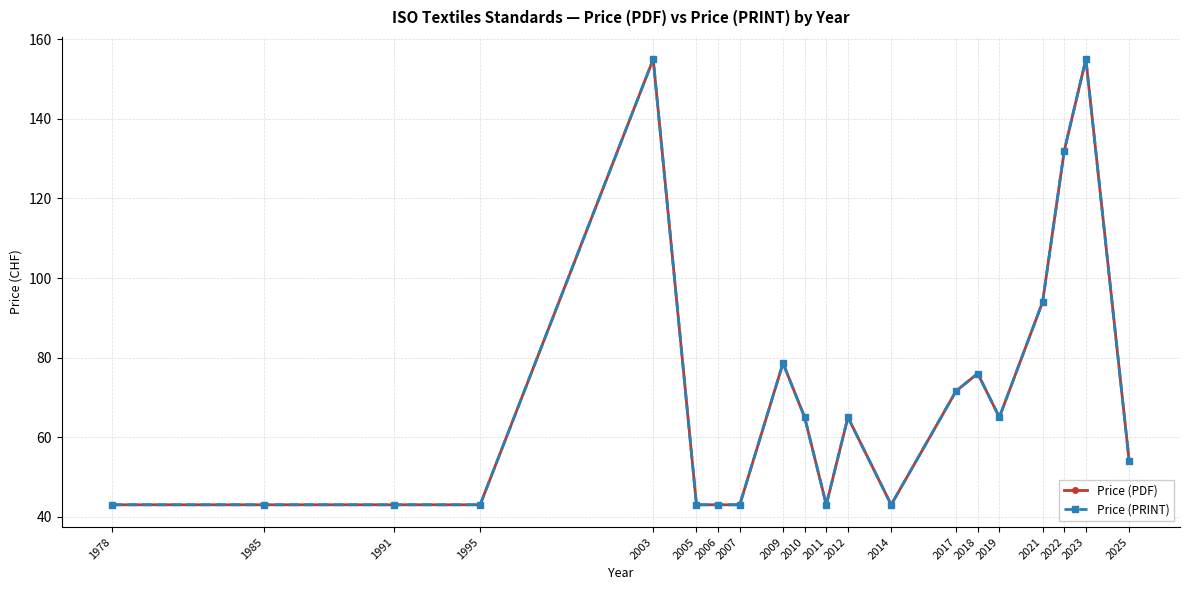

Does the chart have visible grid lines?

Yes